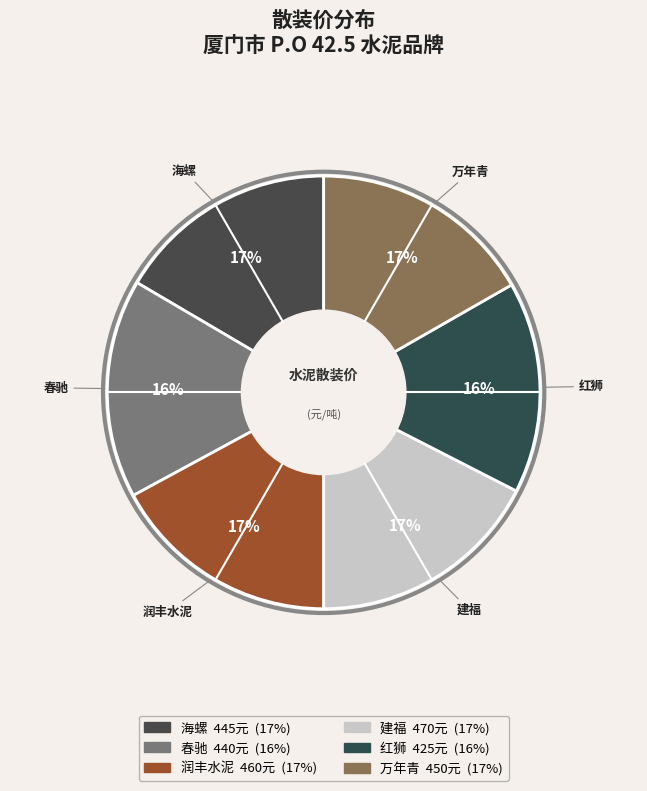

How many segments does this pie chart have?

6